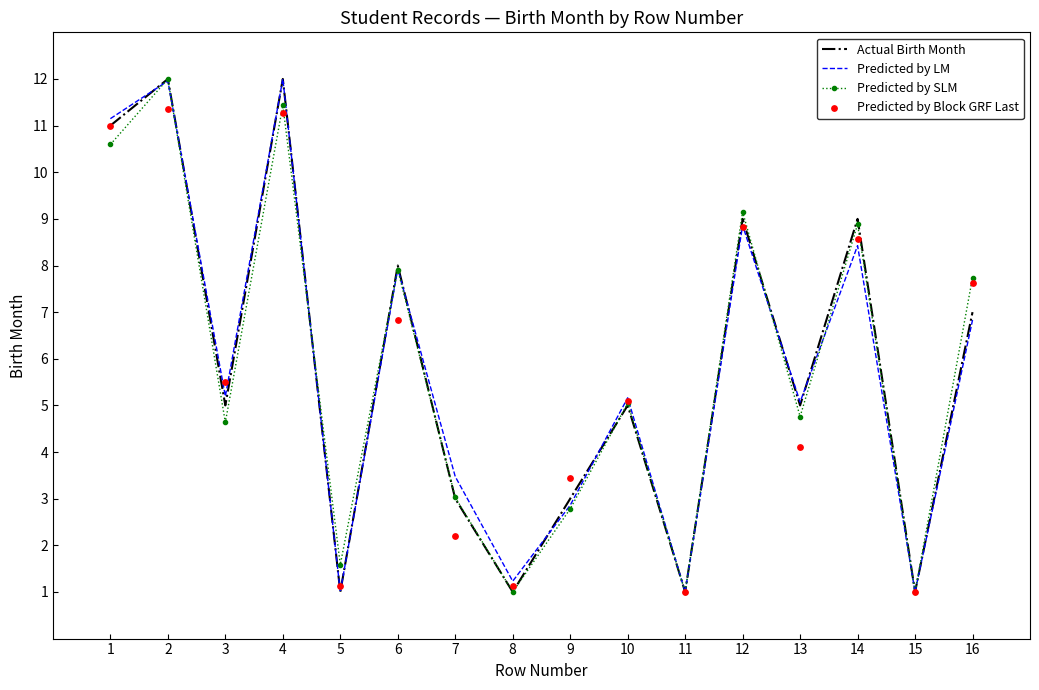

Which series contains the highest Y value?

Actual Birth Month